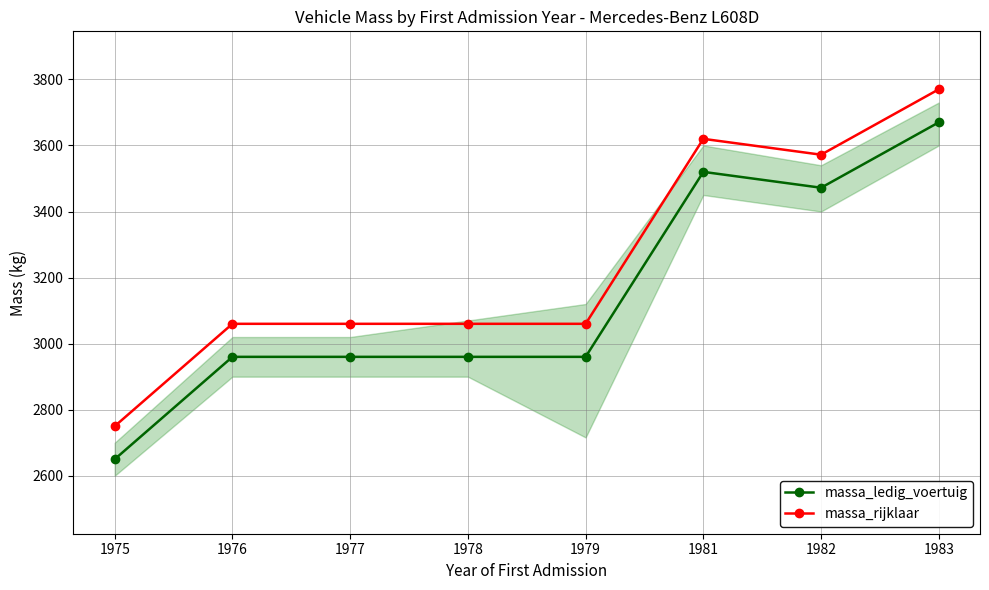

Is this an area chart (filled region under the line)?

No